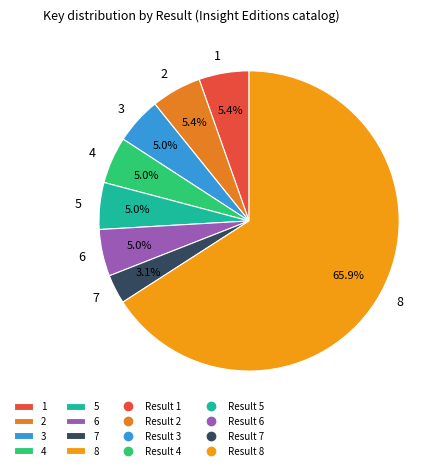

To the nearest percent, what is the difference between the largest and smallest slice percentages?

63%